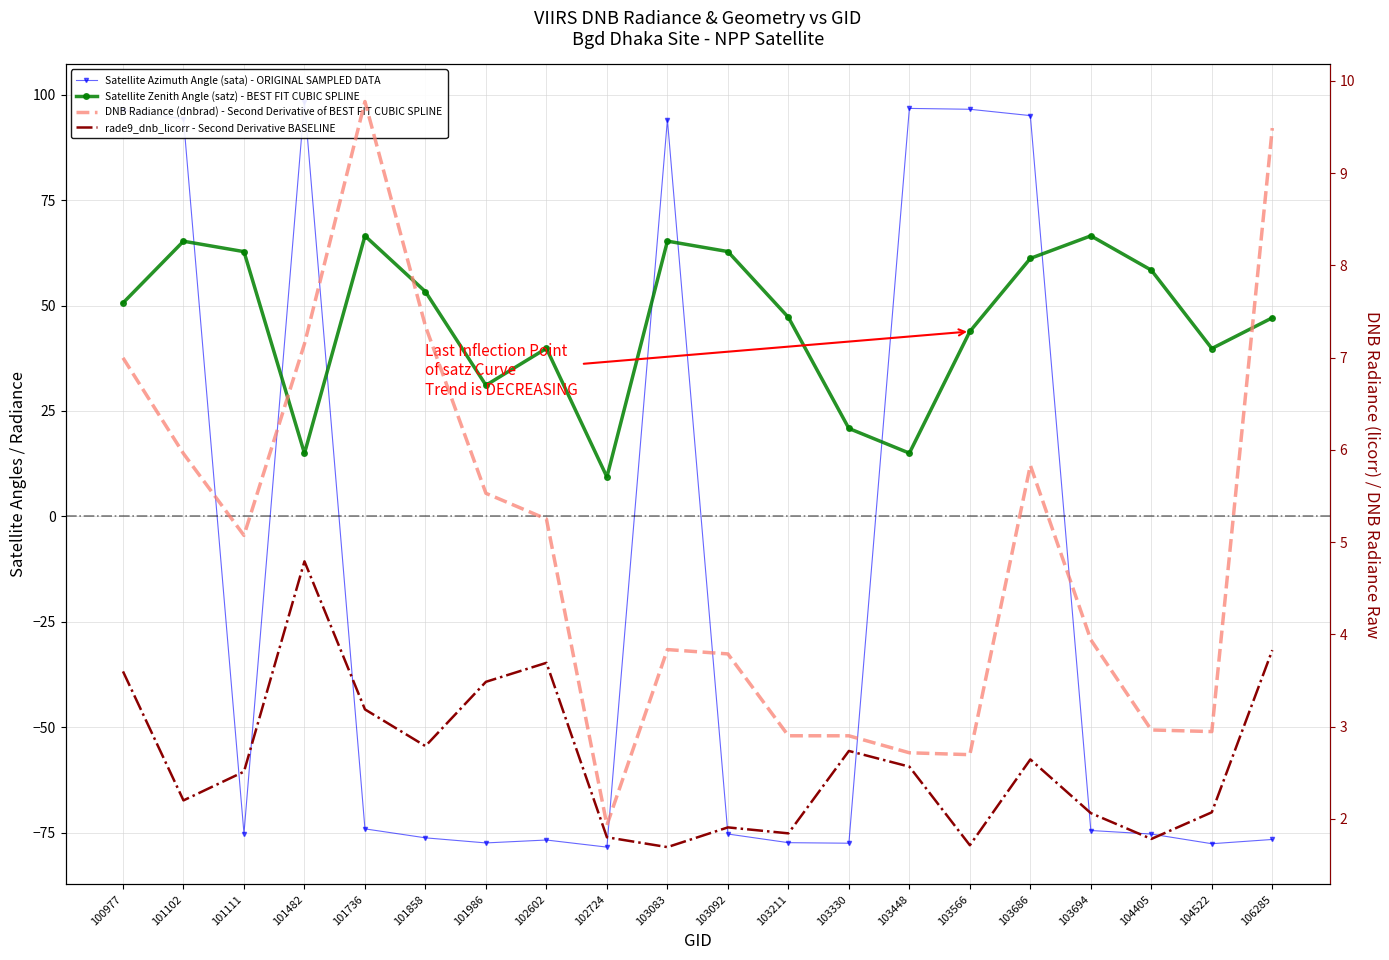

Reading left to right, transcribe all the data shown in this chart.

Satellite Azimuth Angle (sata) - ORIGINAL SAMPLED DATA: 100977=96.3	101102=94.3	101111=-75.2	101482=98.4	101736=-74.1	101858=-76.2	101986=-77.4	102602=-76.7	102724=-78.4	103083=94.1	103092=-75.3	103211=-77.4	103330=-77.5	103448=96.7	103566=96.5	103686=95.0	103694=-74.5	104405=-75.3	104522=-77.6	106285=-76.6
Satellite Zenith Angle (satz) - BEST FIT CUBIC SPLINE: 100977=50.6	101102=65.3	101111=62.8	101482=14.9	101736=66.5	101858=53.3	101986=31.1	102602=39.8	102724=9.3	103083=65.3	103092=62.8	103211=47.2	103330=20.9	103448=15.0	103566=43.9	103686=61.2	103694=66.5	104405=58.4	104522=39.8	106285=47.1
DNB Radiance (dnbrad) - Second Derivative of BEST FIT CUBIC SPLINE: 100977=7.0	101102=6.0	101111=5.1	101482=7.1	101736=9.8	101858=7.3	101986=5.5	102602=5.3	102724=1.9	103083=3.8	103092=3.8	103211=2.9	103330=2.9	103448=2.7	103566=2.7	103686=5.8	103694=3.9	104405=3.0	104522=2.9	106285=9.5
rade9_dnb_licorr - Second Derivative BASELINE: 100977=3.6	101102=2.2	101111=2.5	101482=4.8	101736=3.2	101858=2.8	101986=3.5	102602=3.7	102724=1.8	103083=1.7	103092=1.9	103211=1.8	103330=2.7	103448=2.6	103566=1.7	103686=2.6	103694=2.1	104405=1.8	104522=2.1	106285=3.8